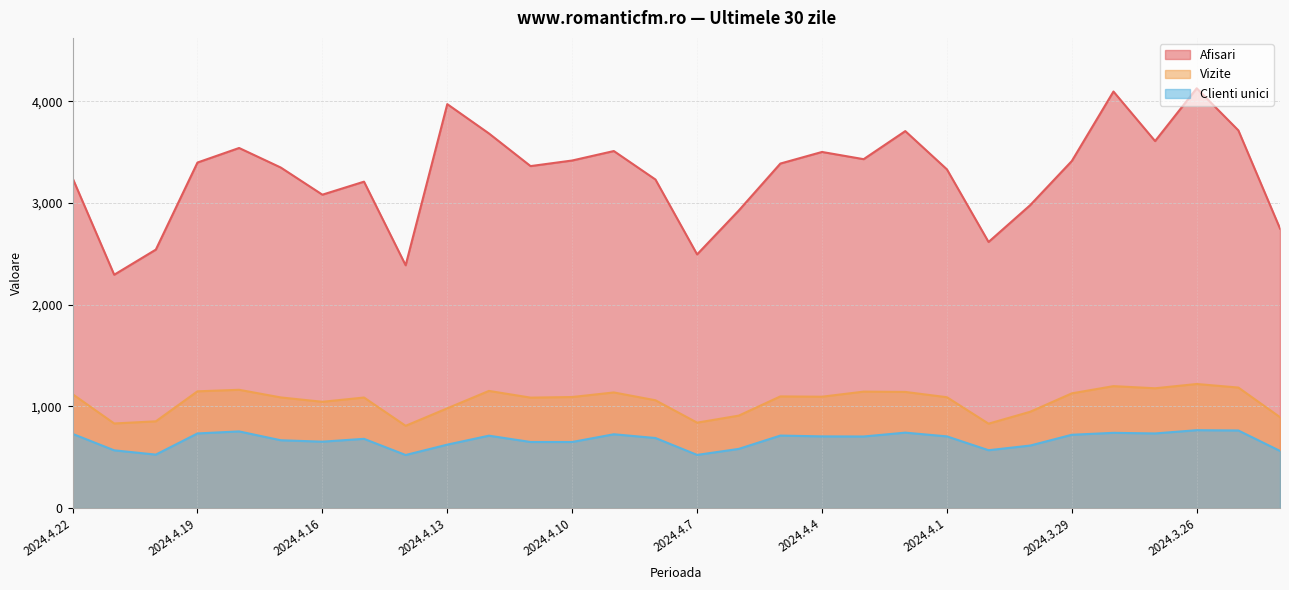

At 2024.4.22, list the series in order from largest to smallest.

Afisari, Vizite, Clienti unici